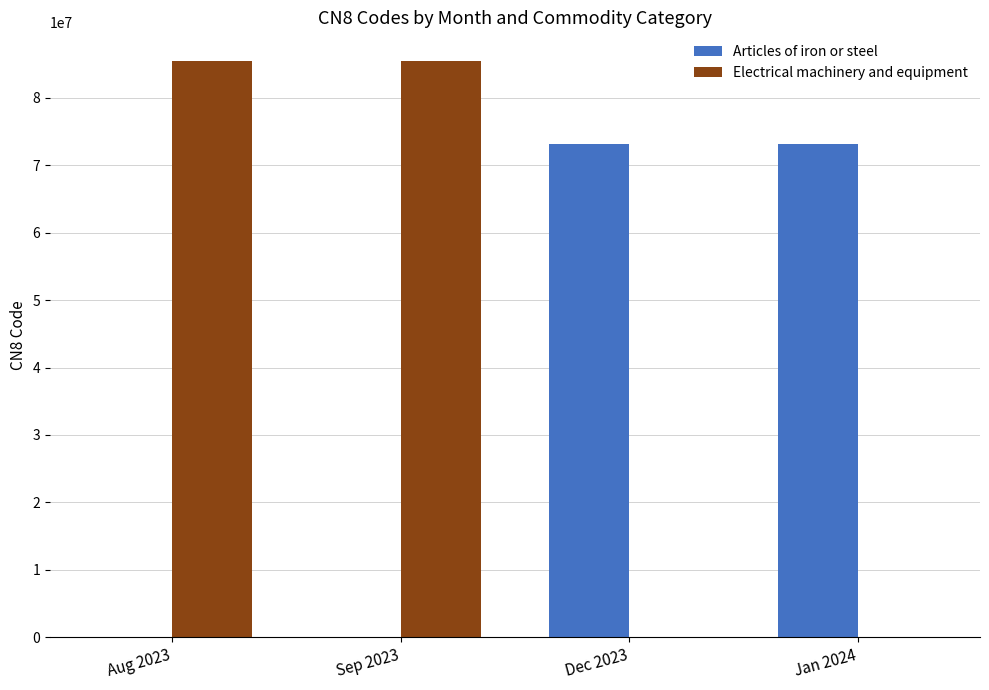

Between Sep 2023 and Dec 2023, which series saw the biggest shift?

Electrical machinery and equipment